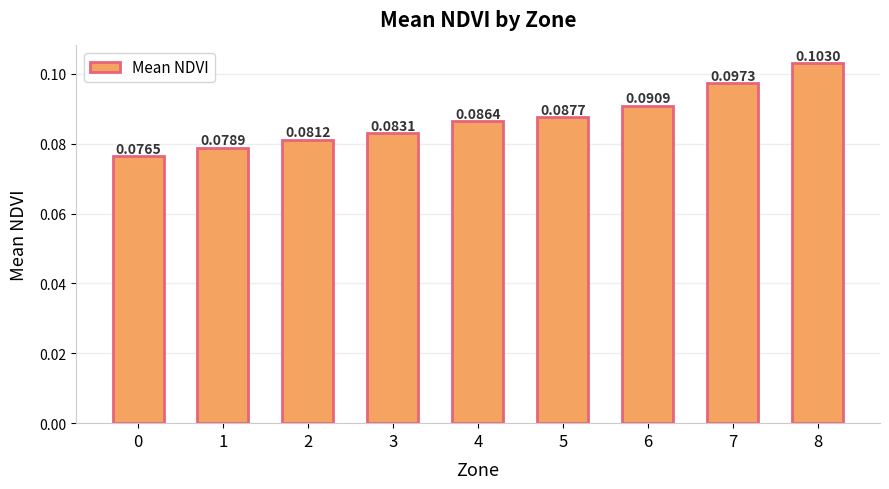

Between 4 and 0, which is larger?

4